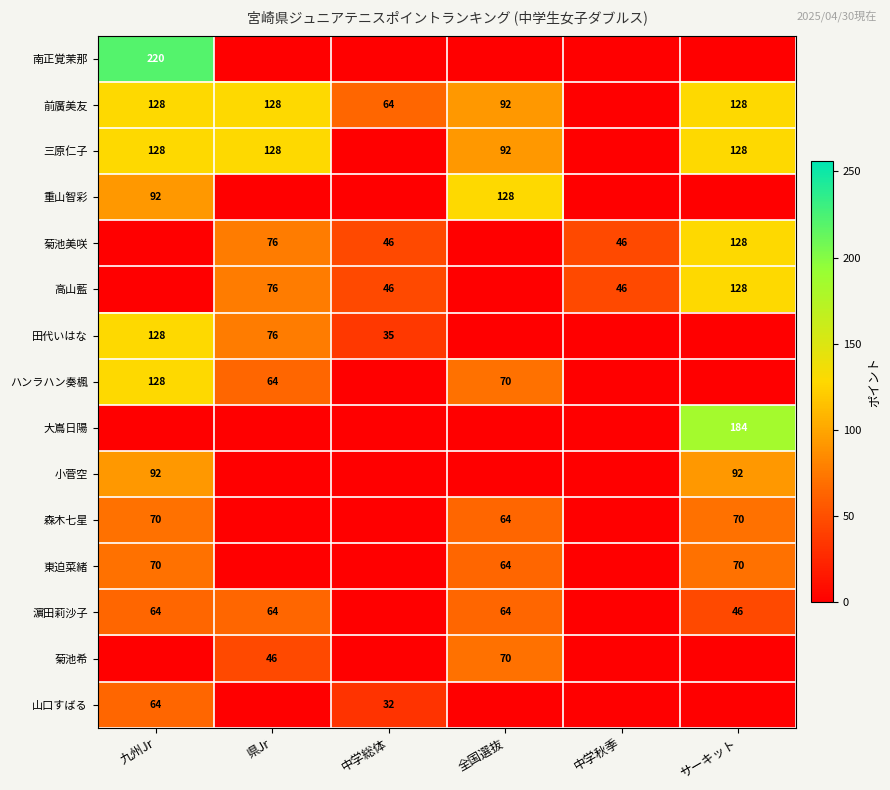

Is it true that 重山智彩 equals 156 at 九州Jr?

False